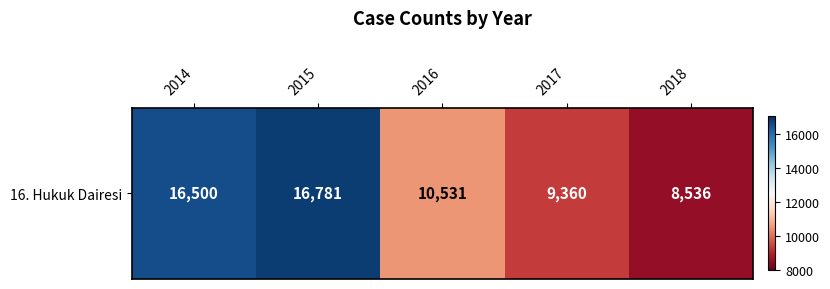

The value at 2014 is 16500. True or false?

True